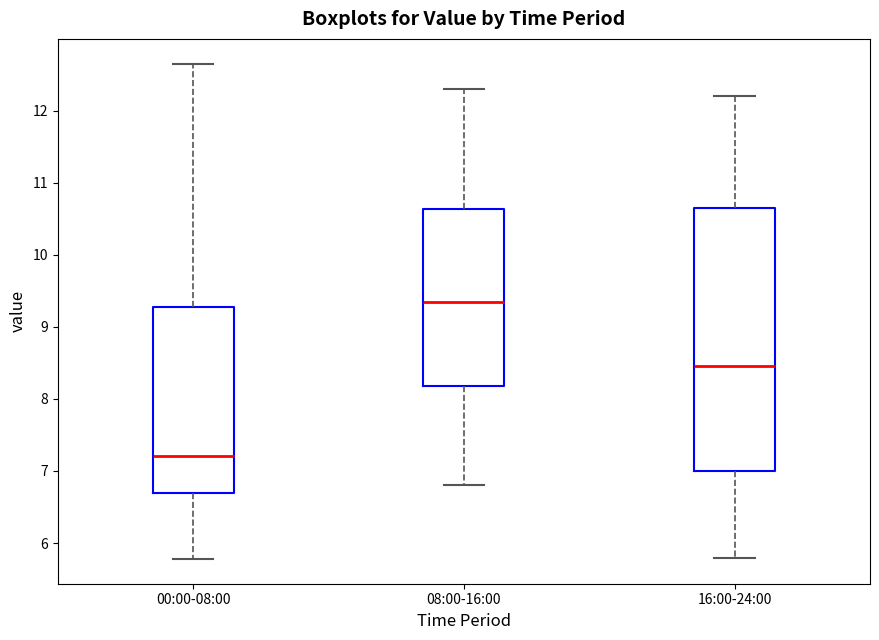

Which box is the tallest, from its lower edge to its upper edge?

16:00-24:00